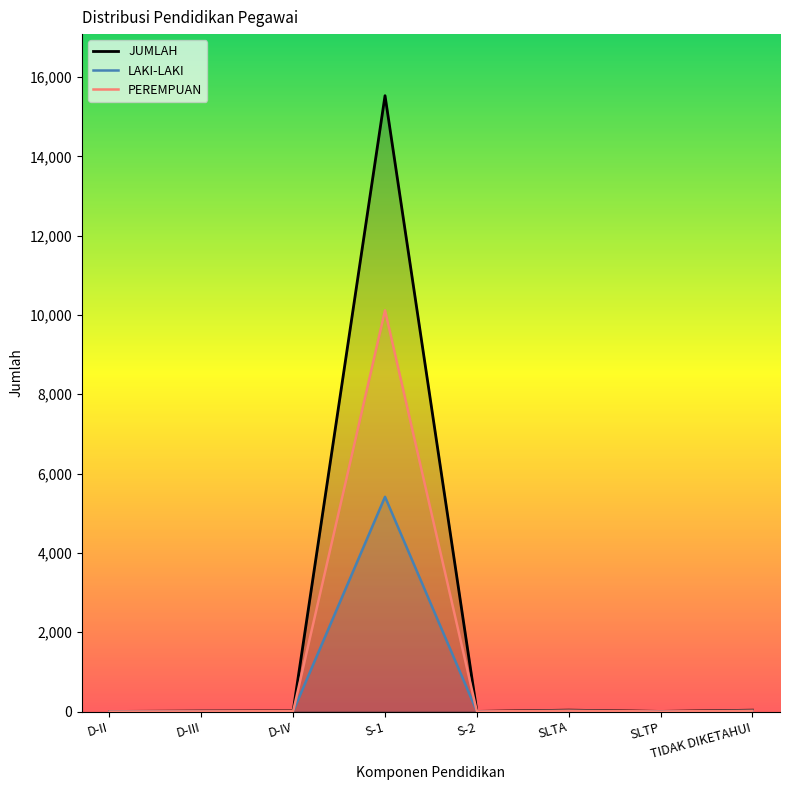

At which category does the data reach its first local valley?

S-2